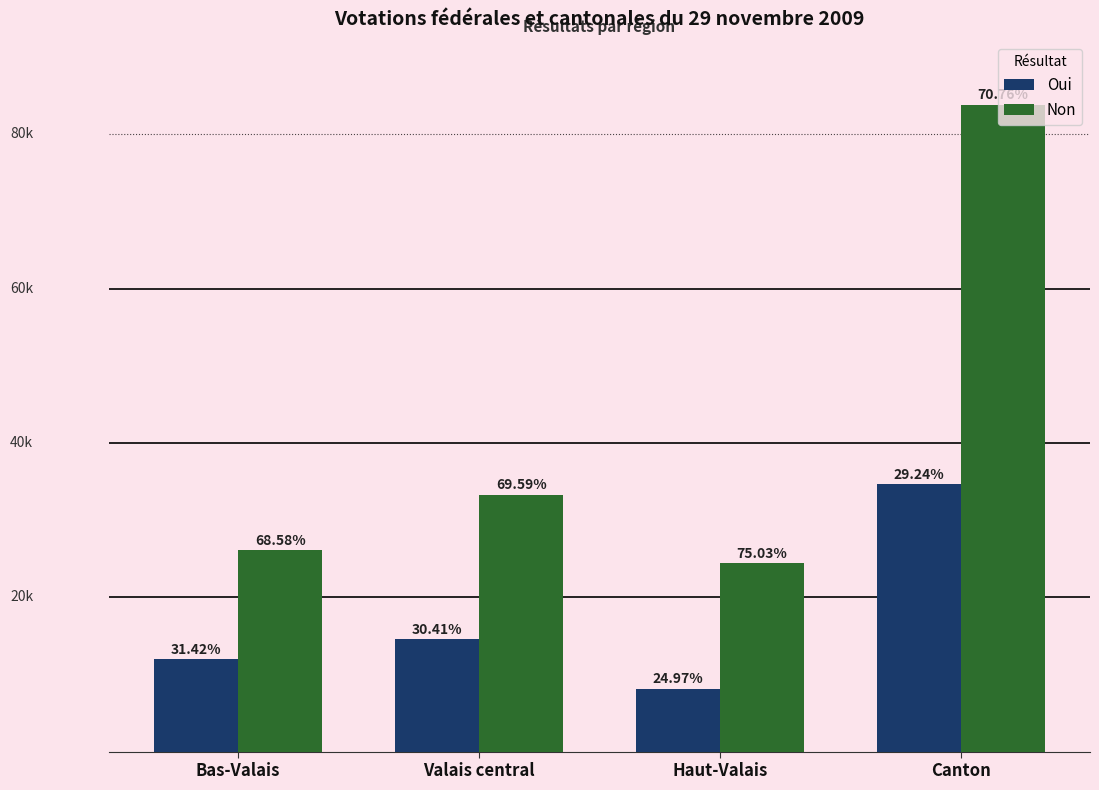

Where does the Oui series first go above 14552?

Canton